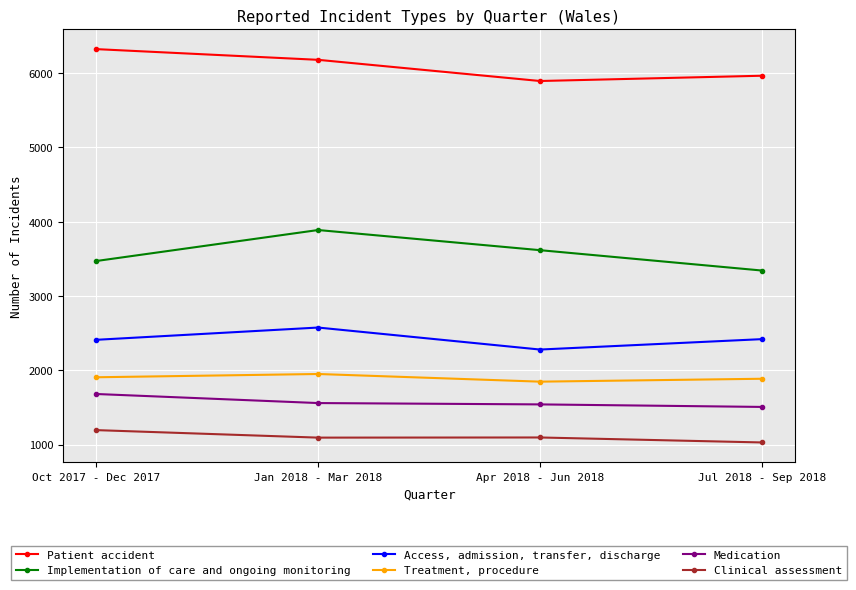

What is the difference between the maximum and minimum values in the Treatment, procedure series?

103